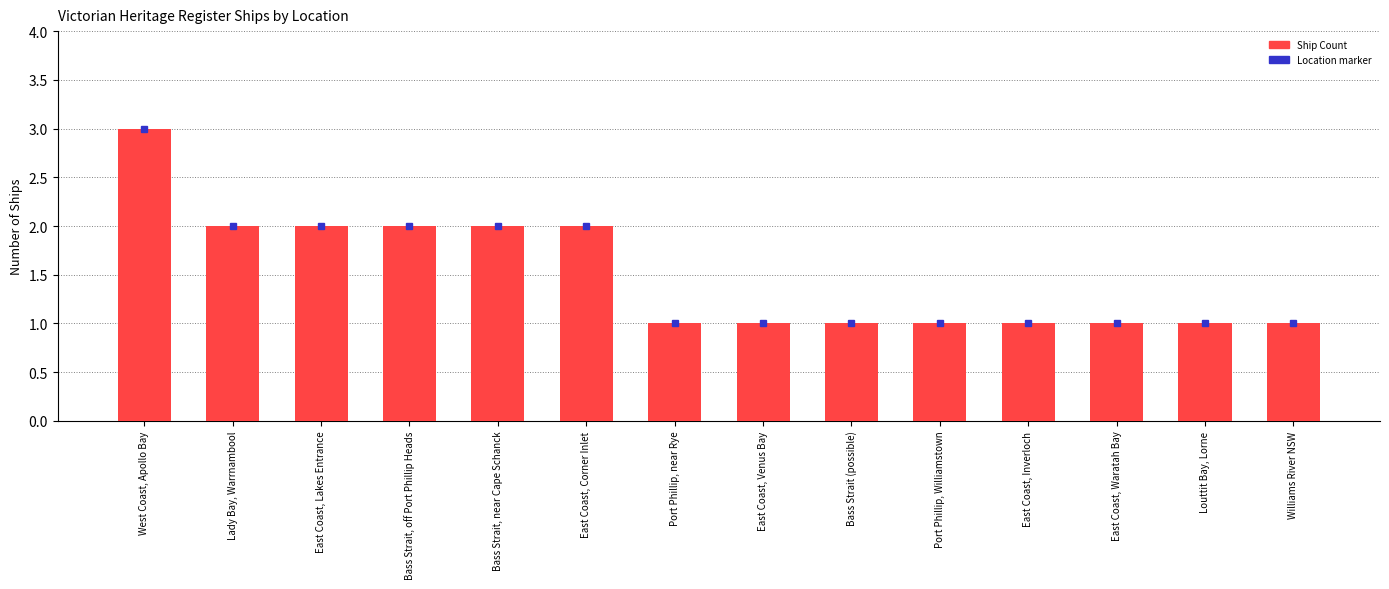

What is the label of the 1st bar from the right?

Williams River NSW